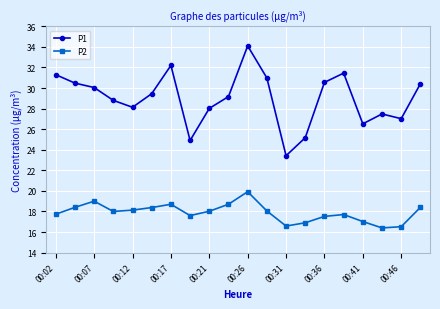

What is the greatest value displayed?

34.1